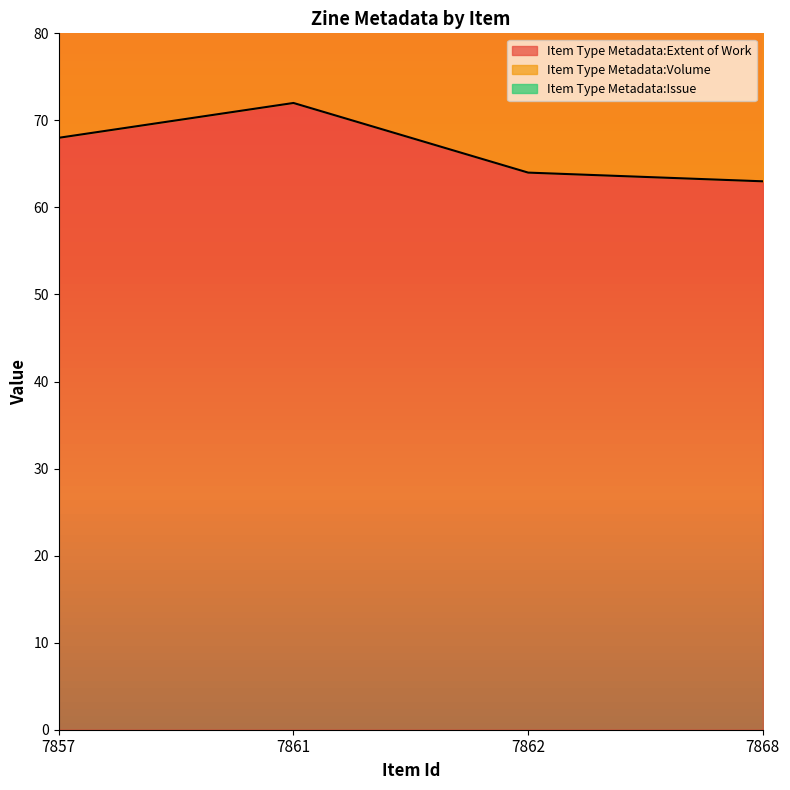

The Item Type Metadata:Extent of Work series shows 19 at 7868. True or false?

False